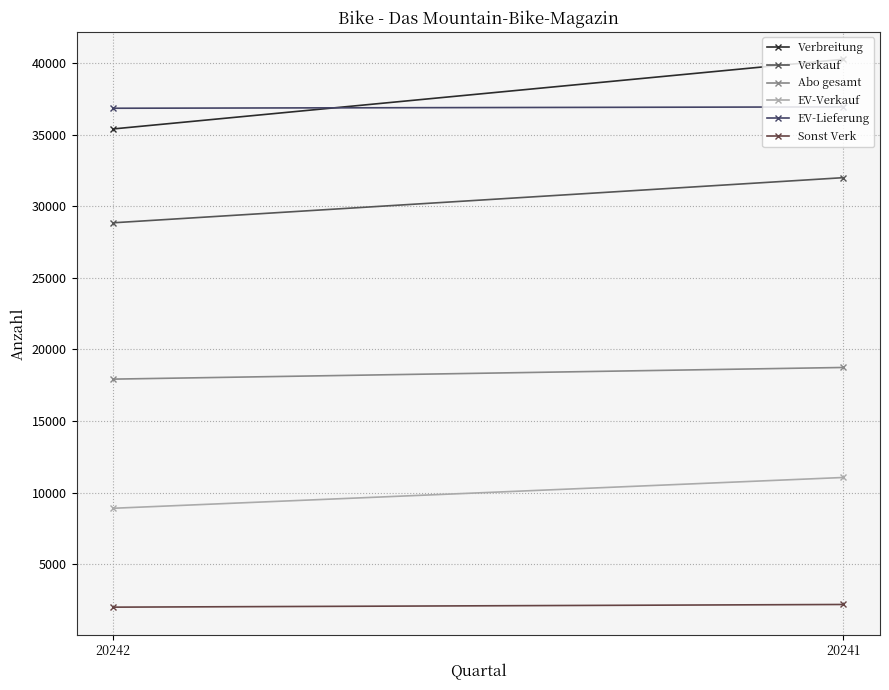

List the series in order of their peak value, lowest first.

Sonst Verk, EV-Verkauf, Abo gesamt, Verkauf, EV-Lieferung, Verbreitung